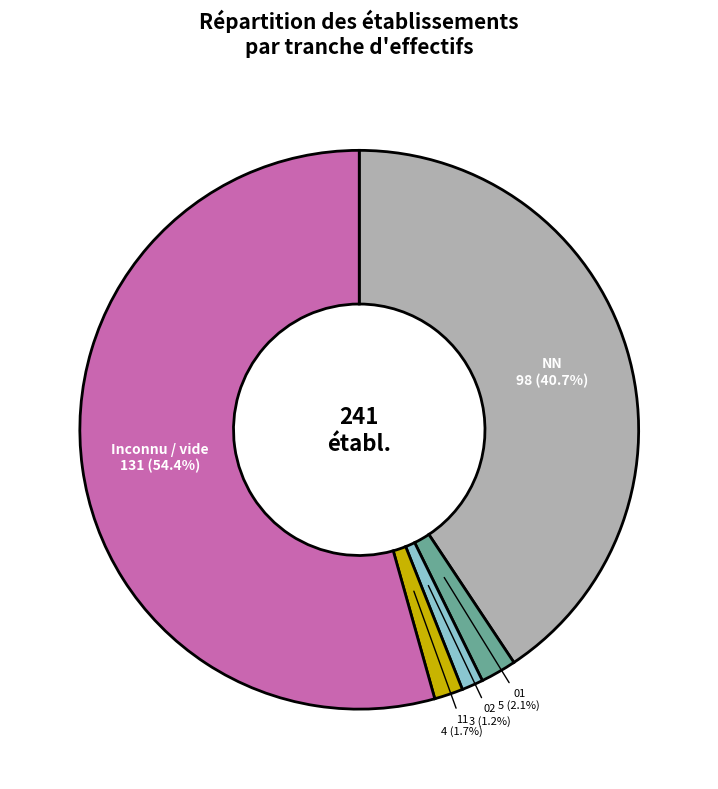

To the nearest percent, what is the difference between the largest and smallest slice percentages?

53%